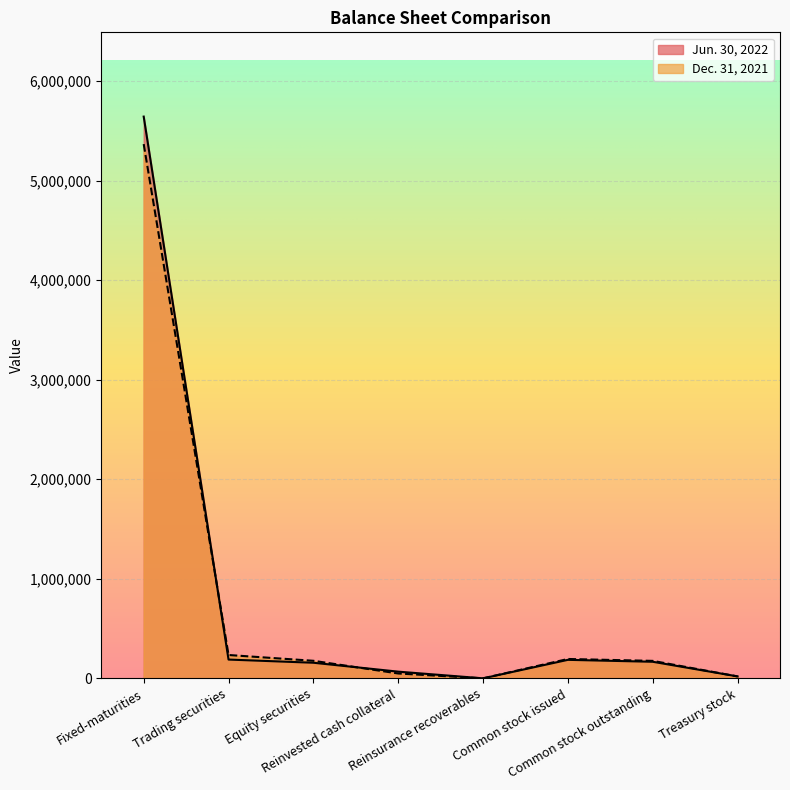

Which series has the largest total across all categories?

Jun. 30, 2022